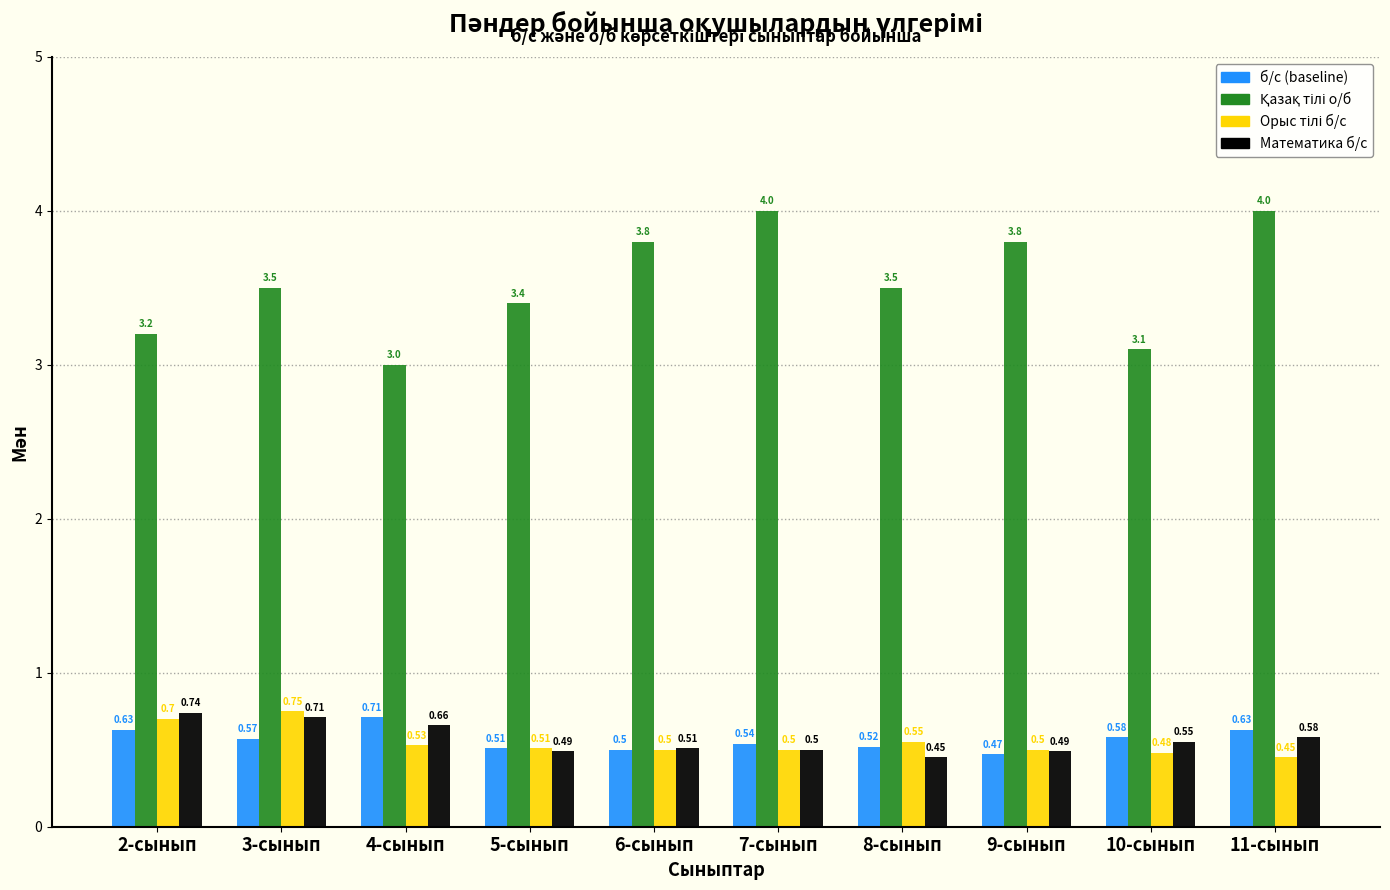

What is the difference between the highest and lowest values at 10-сынып?

2.6